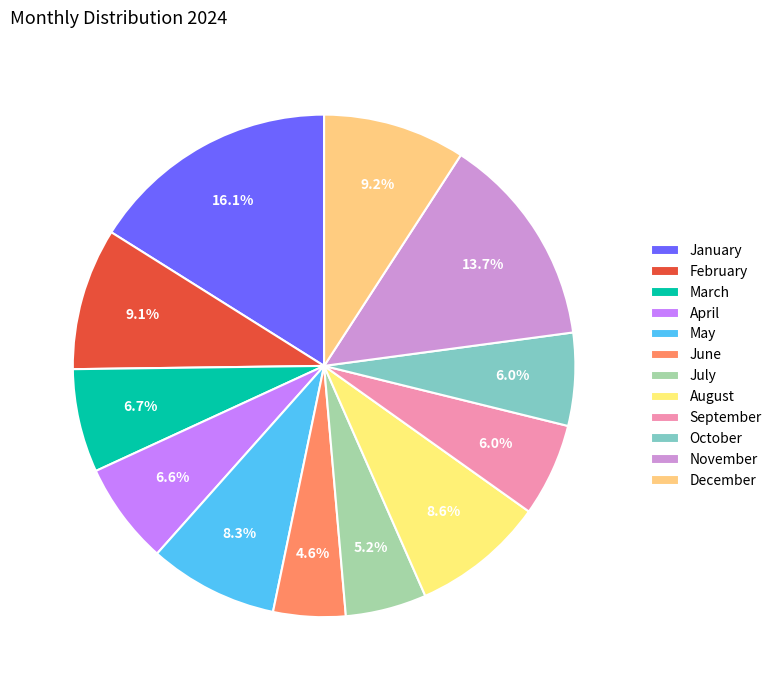

What percentage do July and November together represent?

18.9%